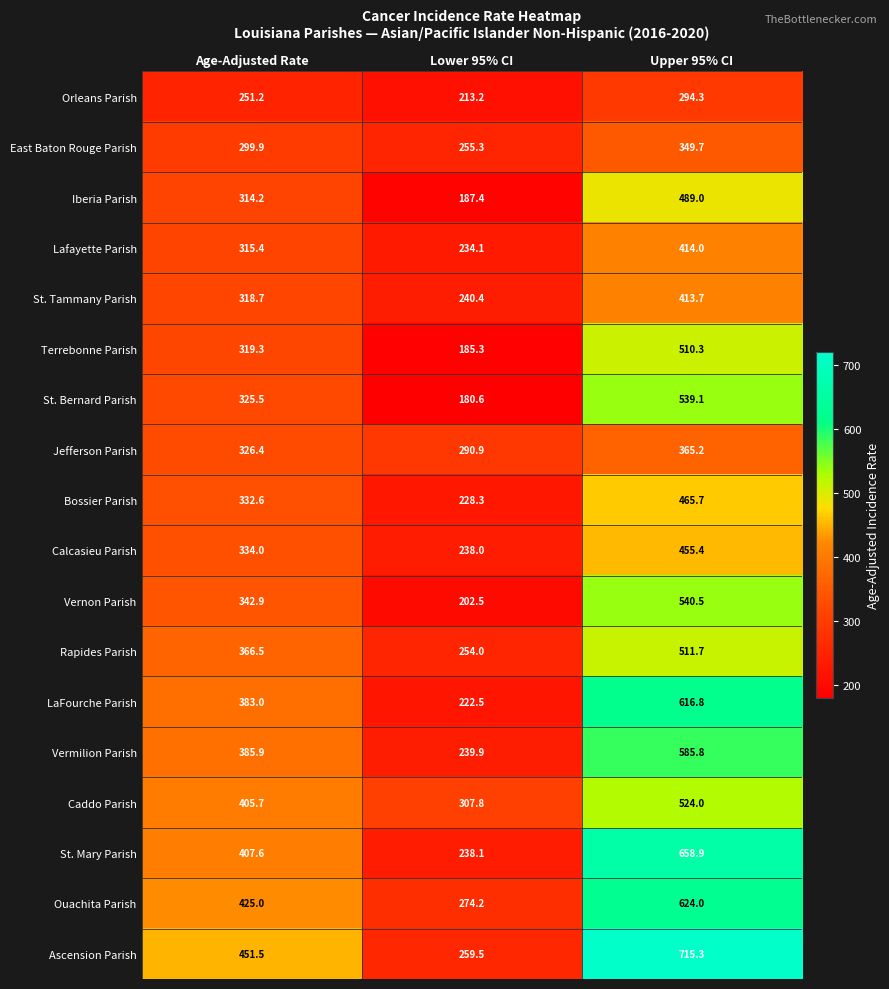

What is the total value across all series at Age-Adjusted Rate?

6305.3